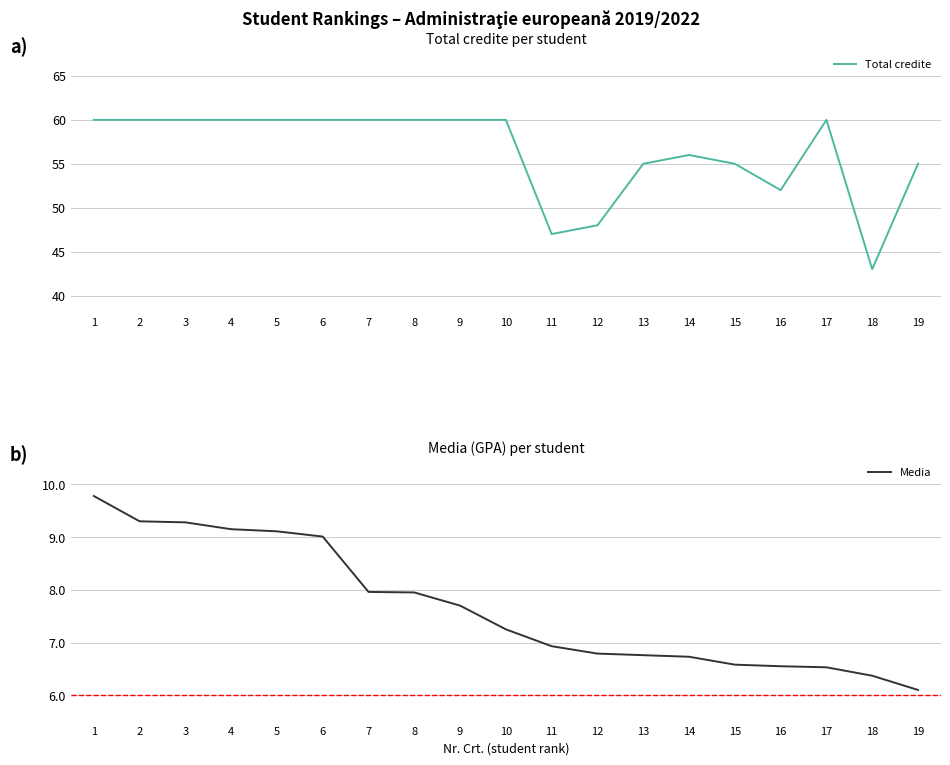

What is the value of the Total credite point at the 11th from the left?

47.0